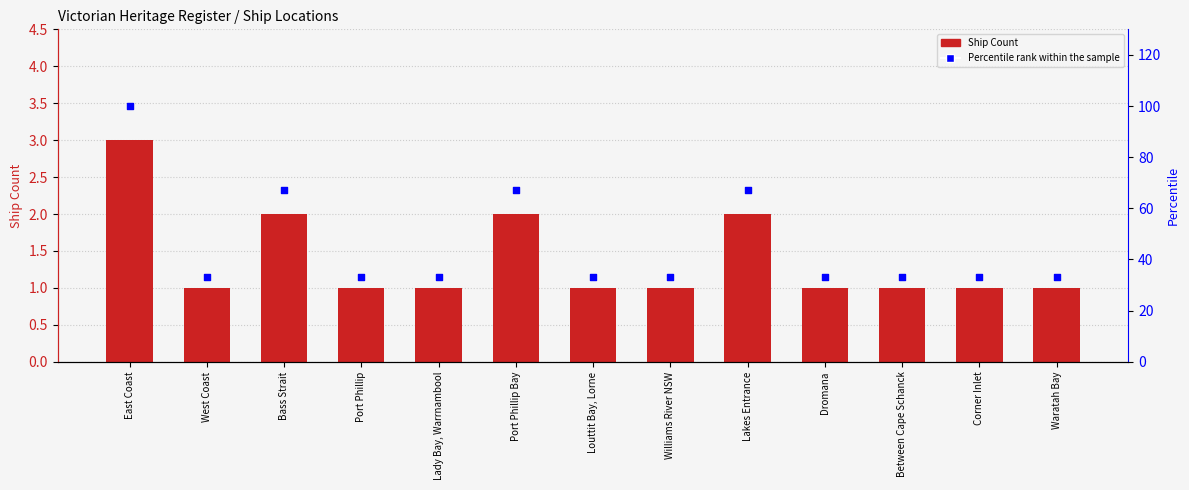

Which series has the widest spread of Y values?

Percentile rank within the sample